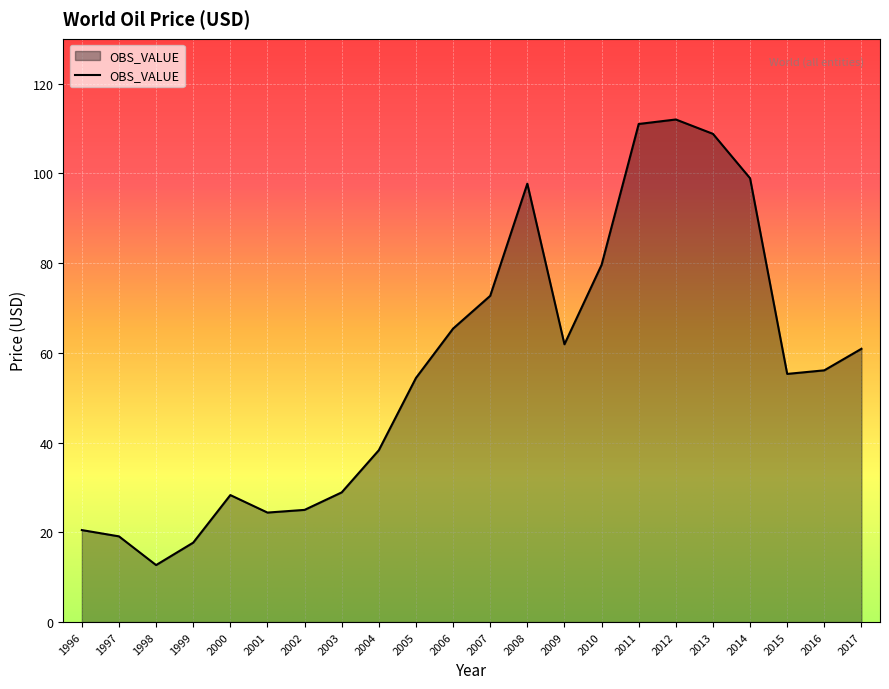

What is the greatest value displayed?

112.0